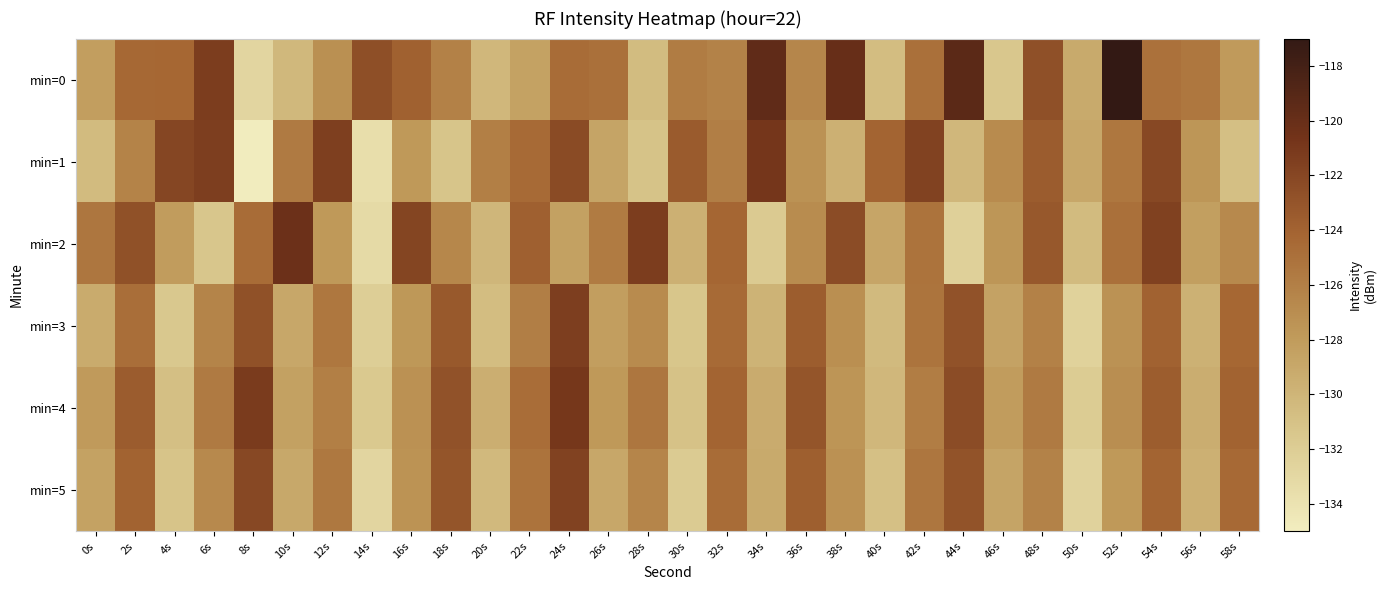

Rank the series at 30s from lowest to highest value.

min=5, min=3, min=4, min=2, min=0, min=1